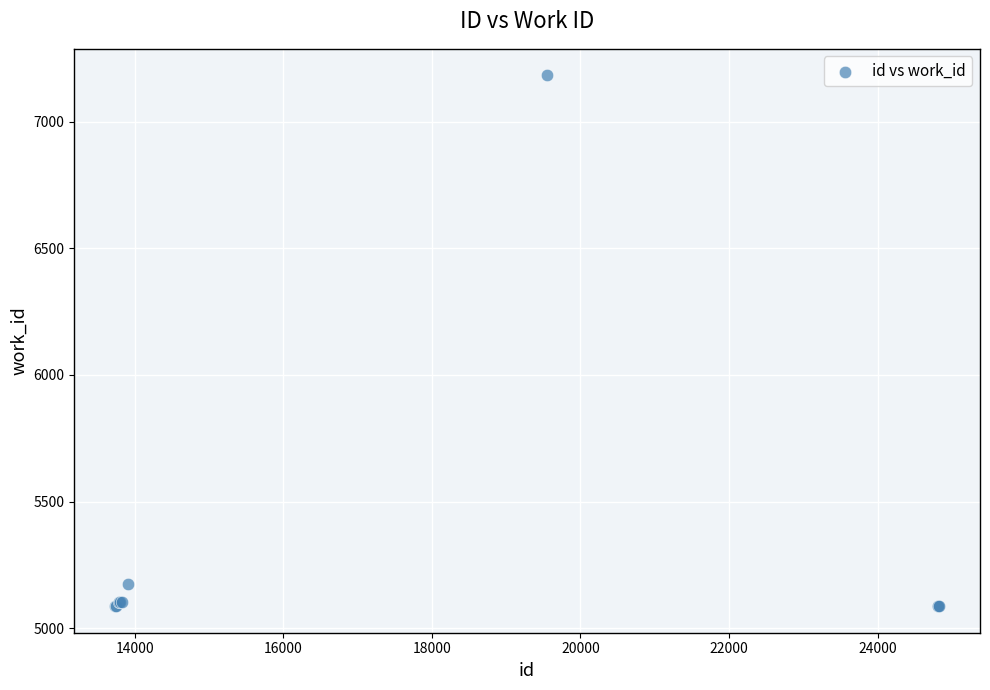

What Y value in the scatter plot is closest to 6135?

5175